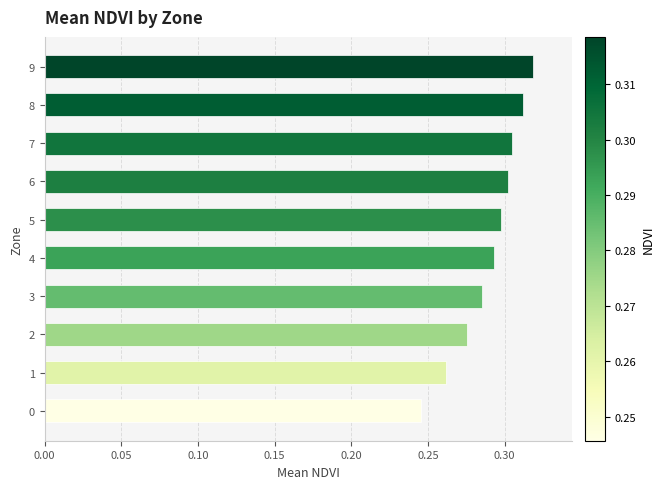

Which has a higher value, 1 or 5?

5